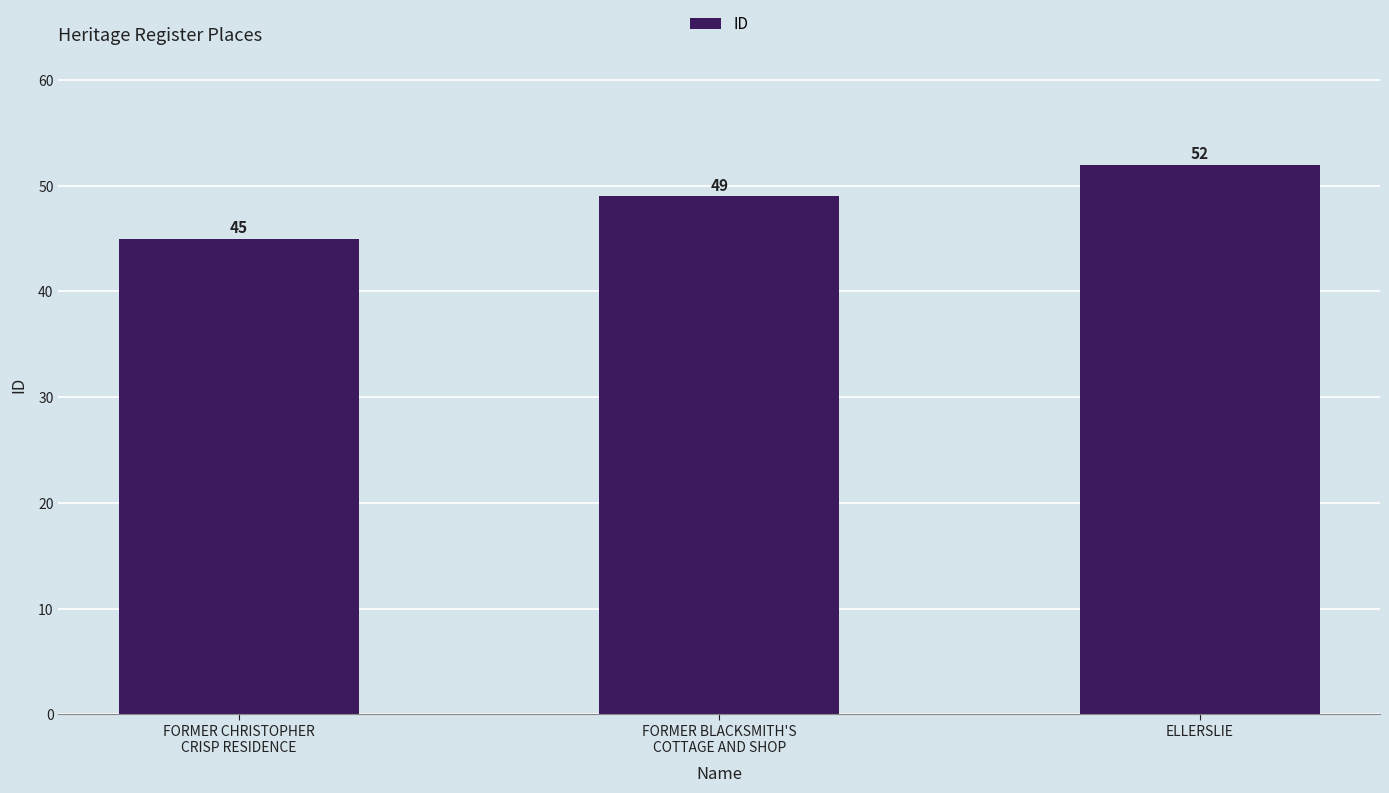

What is the value of the 1st bar from the left?

45